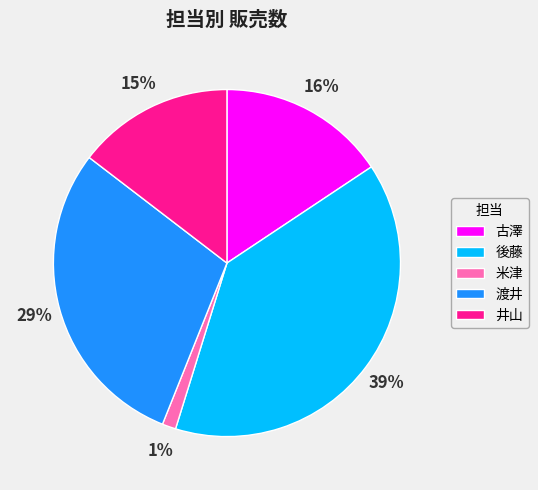

To the nearest percent, what is the average slice percentage?

20%